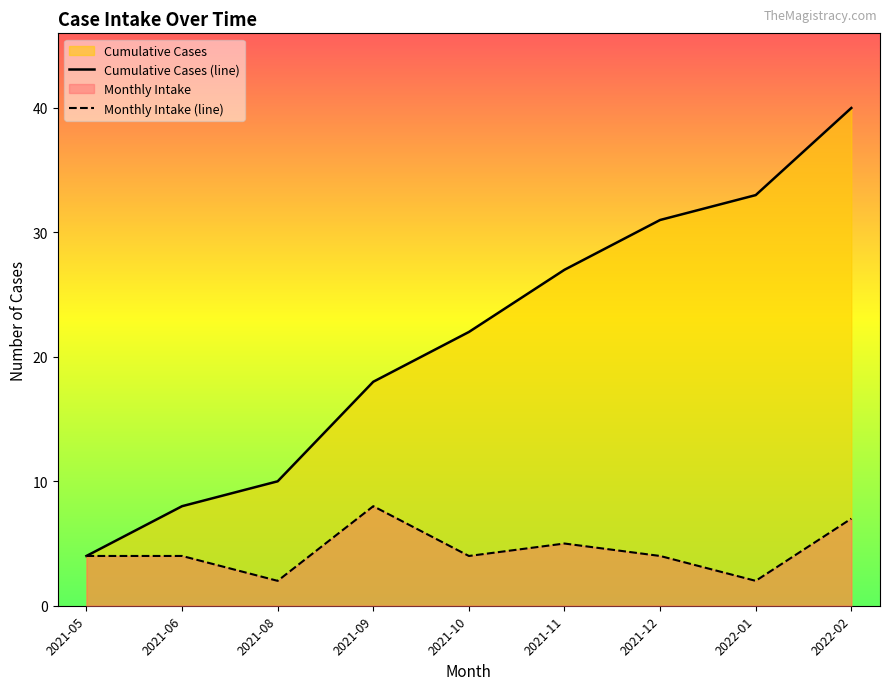

Count the number of categories in the chart.

9